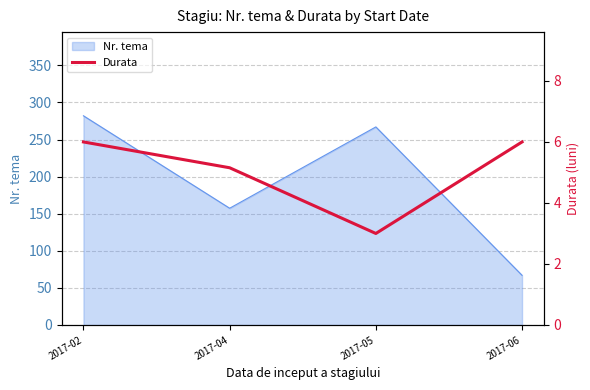

Which category has the highest value across all series?

2017-02